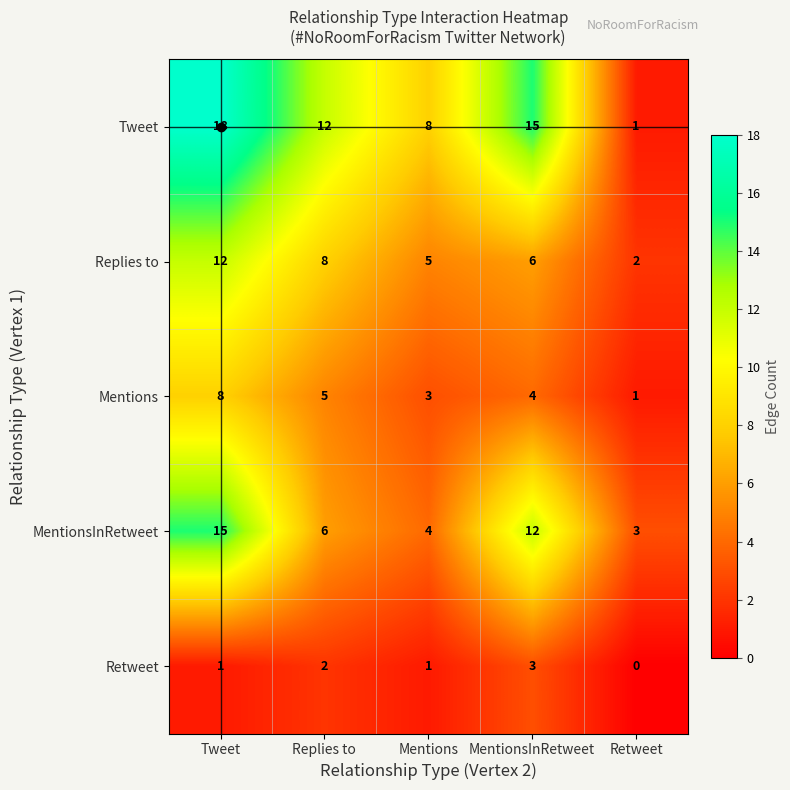

How many categories are shown in the chart?

5